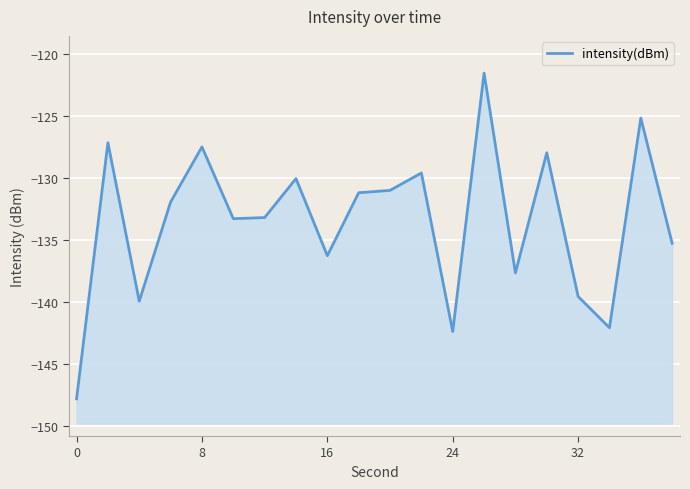

What is the maximum value shown in the chart?

-121.6